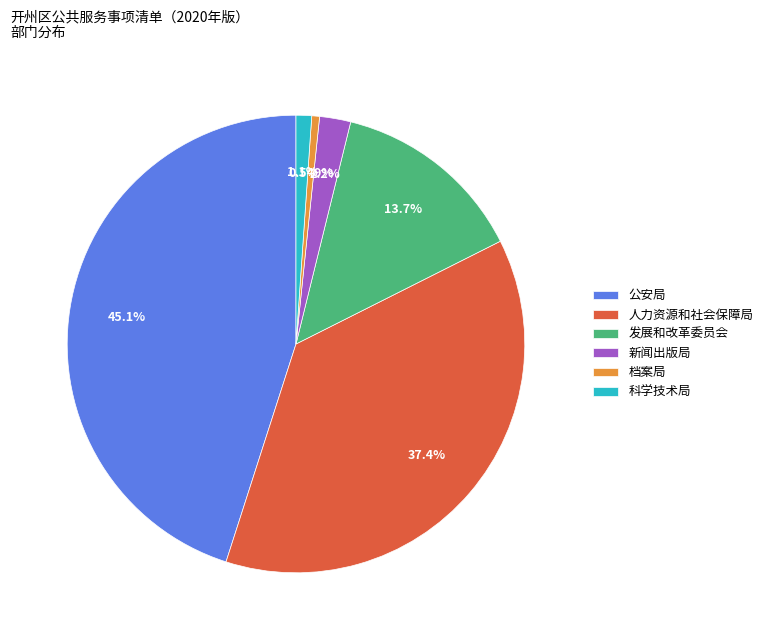

What is the ratio of the value at 人力资源和社会保障局 to the value at 新闻出版局?

17.0